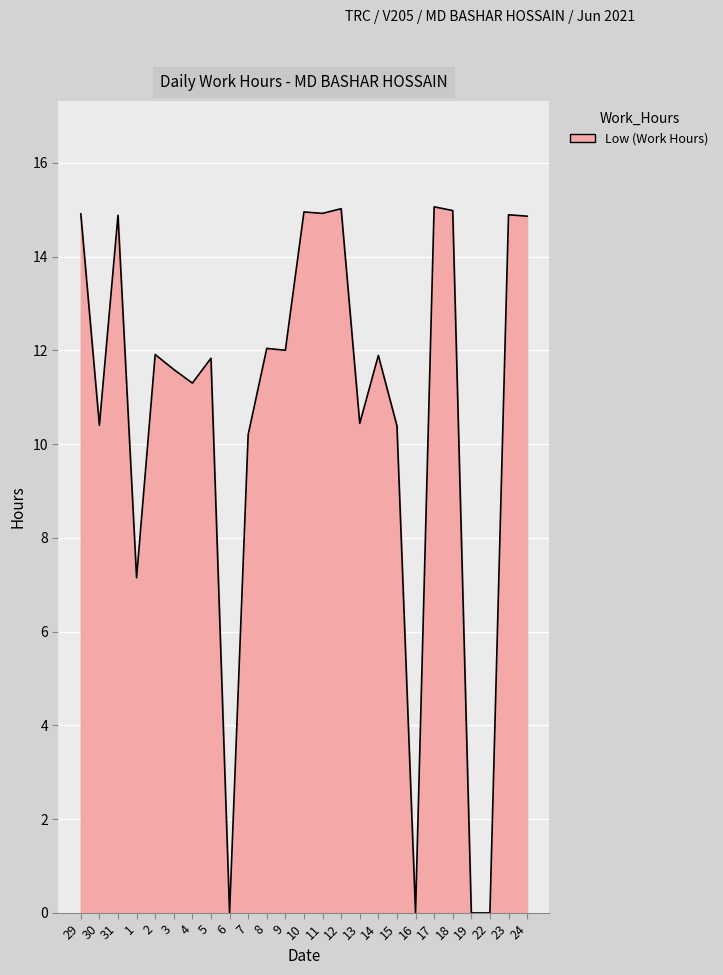

The chart shows a value of 11.9 at 14. True or false?

True